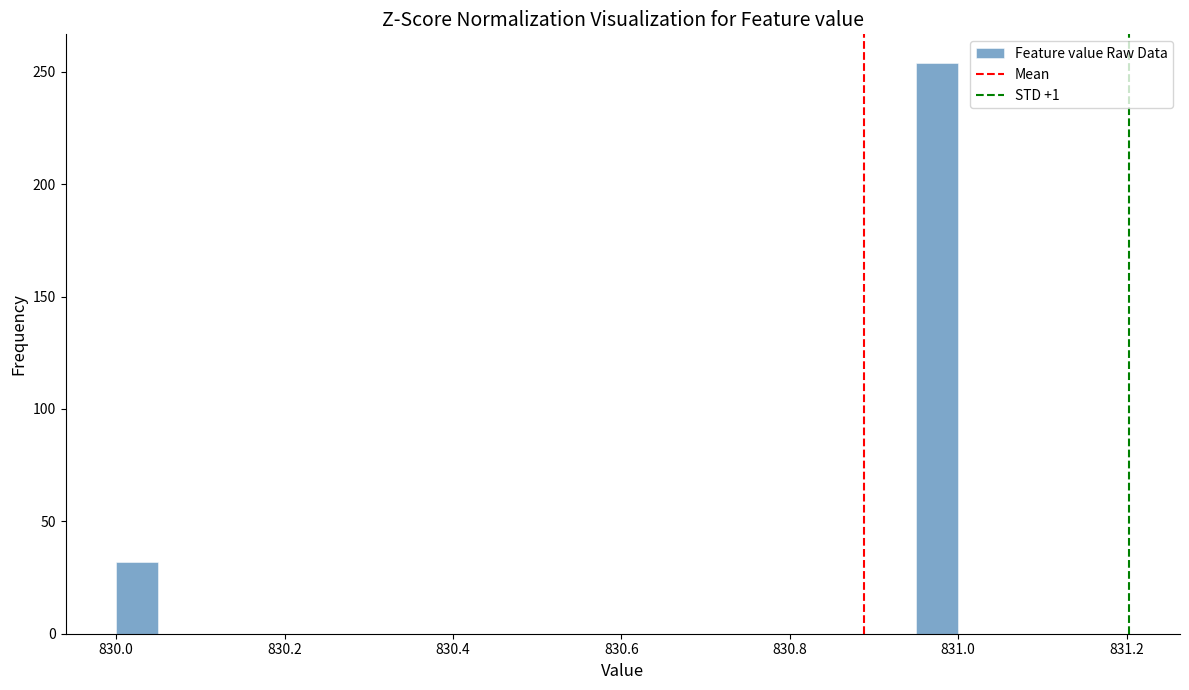

Around what value on the x-axis is the tallest bar? Give the approximate position of its centre, as read against the axis.

830.98